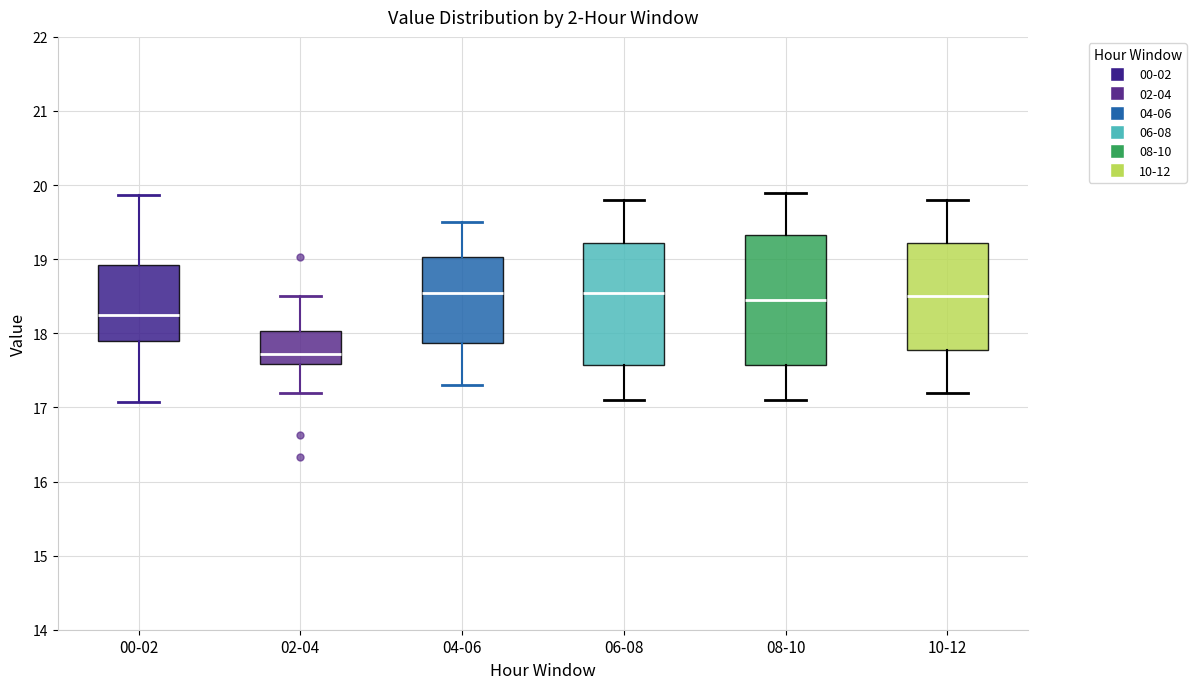

Where does the upper whisker of the box for 06-08 end on the y-axis? The values are not printed on the chart, so give them approximately, as read against the axis.

19.8